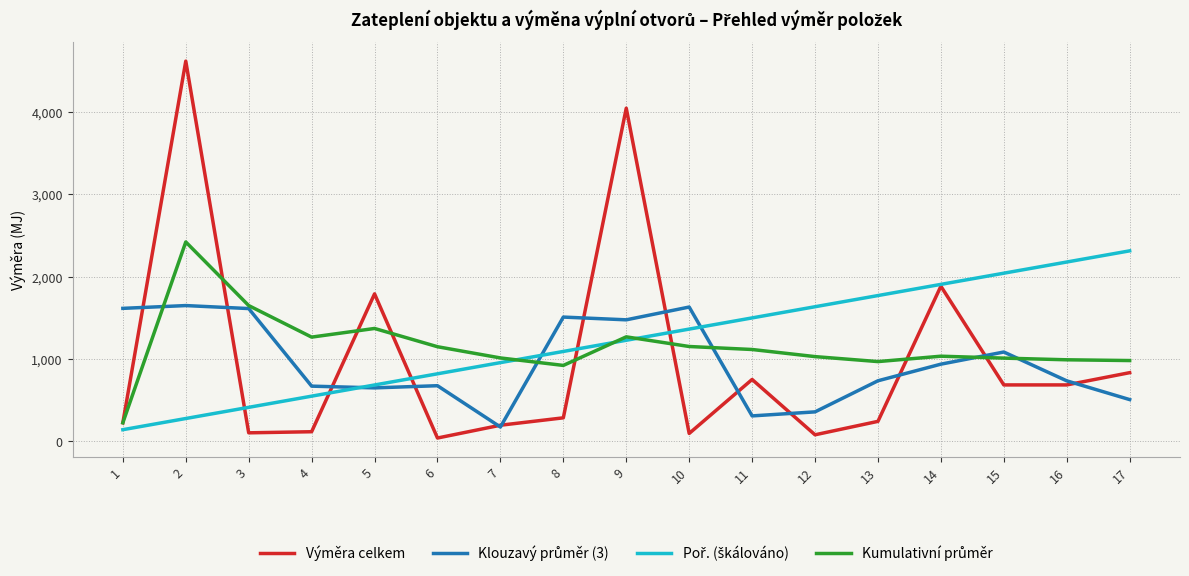

Which series has the widest spread of values?

Výměra celkem